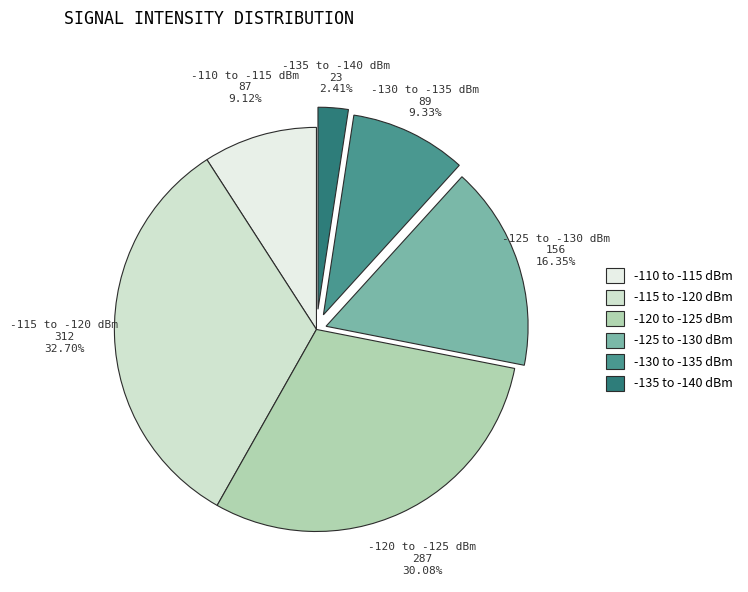

How many segments does this pie chart have?

6